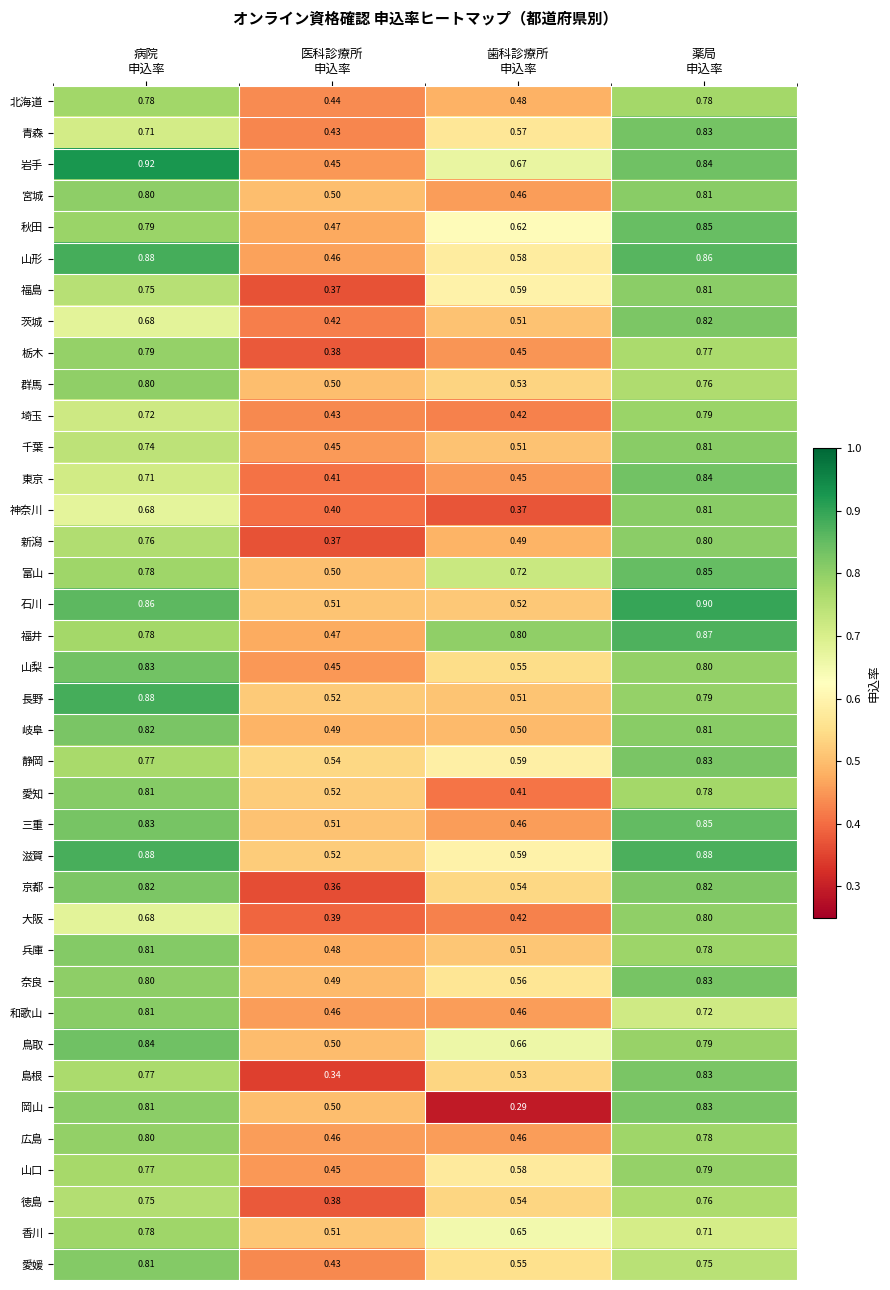

Which series has the largest total across all categories?

福井